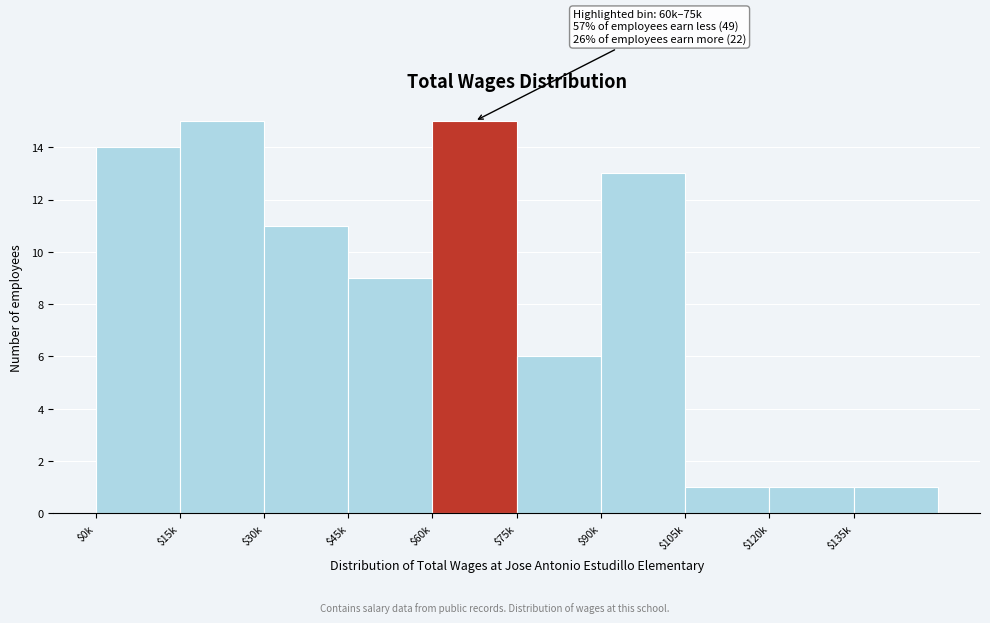

Reading left to right, list all the values displayed in this chart.

14	15	11	9	15	6	13	1	1	1